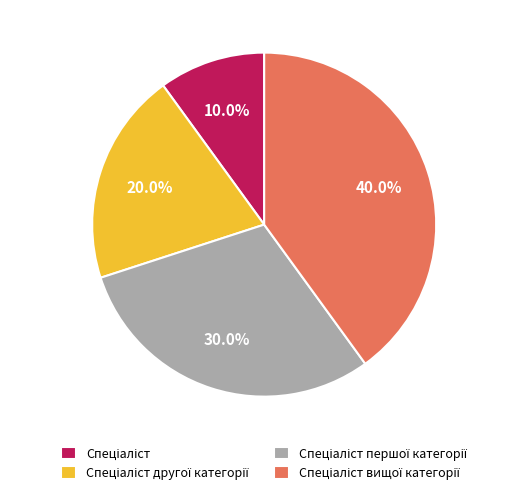

To the nearest percent, what is the difference between the largest and smallest slice percentages?

30%